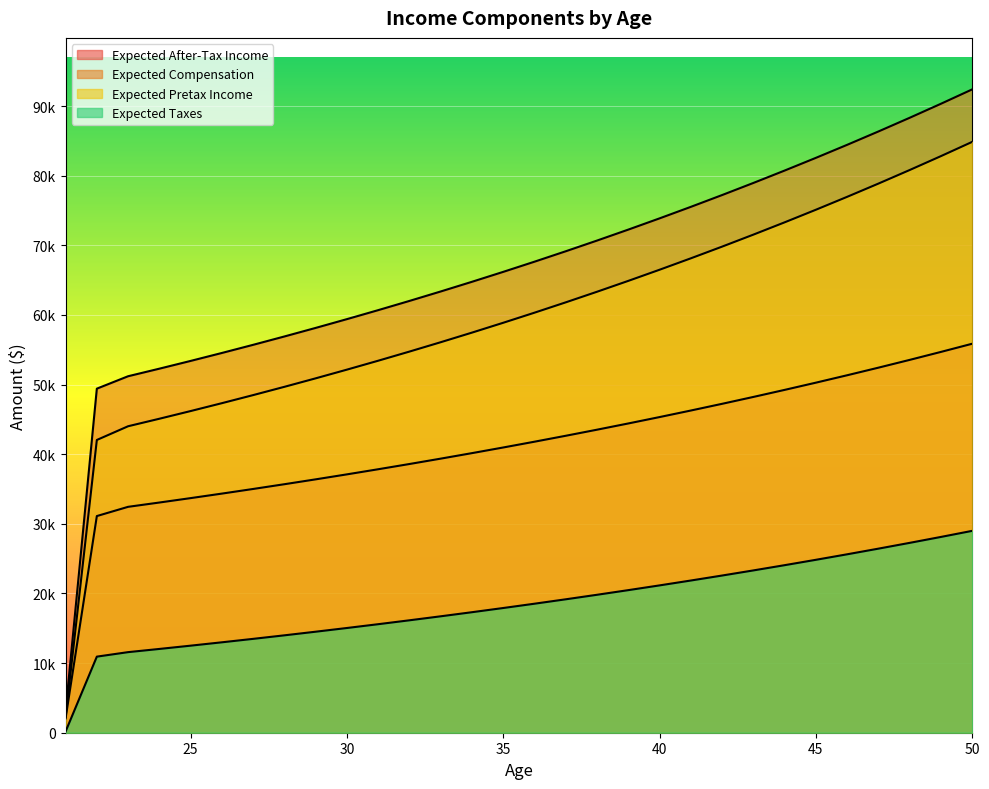

Reading left to right, what are all the values shown in this chart?

Expected After-Tax Income: 21=2061.6	22=31118.6	23=32444.6	24=33062.5	25=33695.9	26=34345.1	27=35010.5	28=35692.6	29=36391.7	30=37108.3	31=37842.8	32=38595.7	33=39367.4	34=40158.3	35=40969.1	36=41800.1	37=42651.9	38=43525.0	39=44420.0	40=45337.3	41=46277.5	42=47241.3	43=48229.1	44=49241.6	45=50279.5	46=51343.3	47=52433.6	48=53551.3	49=54696.9	50=55871.1
Expected Compensation: 21=3065.0	22=49417.5	23=51201.0	24=52287.8	25=53401.8	26=54543.6	27=55714.0	28=56913.7	29=58143.3	30=59403.7	31=60695.6	32=62019.8	33=63377.1	34=64768.4	35=66194.4	36=67656.0	37=69154.2	38=70689.9	39=72263.9	40=73877.3	41=75531.1	42=77226.2	43=78963.6	44=80744.5	45=82569.9	46=84441.0	47=86358.8	48=88324.6	49=90339.5	50=92404.8
Expected Pretax Income: 21=2232.4	22=42046.9	23=44018.4	24=45095.9	25=46200.3	26=47332.3	27=48492.6	28=49681.9	29=50900.9	30=52150.4	31=53431.2	32=54744.0	33=56089.5	34=57468.8	35=58882.5	36=60331.5	37=61816.8	38=63339.2	39=64899.7	40=66499.2	41=68138.6	42=69819.1	43=71541.6	44=73307.1	45=75116.8	46=76971.7	47=78873.0	48=80821.8	49=82819.3	50=84866.8
Expected Taxes: 21=170.8	22=10928.3	23=11573.9	24=12033.4	25=12504.4	26=12987.2	27=13482.1	28=13989.3	29=14509.2	30=15042.2	31=15588.4	32=16148.3	33=16722.2	34=17310.4	35=17913.4	36=18531.4	37=19164.9	38=19814.2	39=20479.7	40=21161.9	41=21861.1	42=22577.8	43=23312.5	44=24065.5	45=24837.3	46=25628.4	47=26439.3	48=27270.5	49=28122.4	50=28995.7